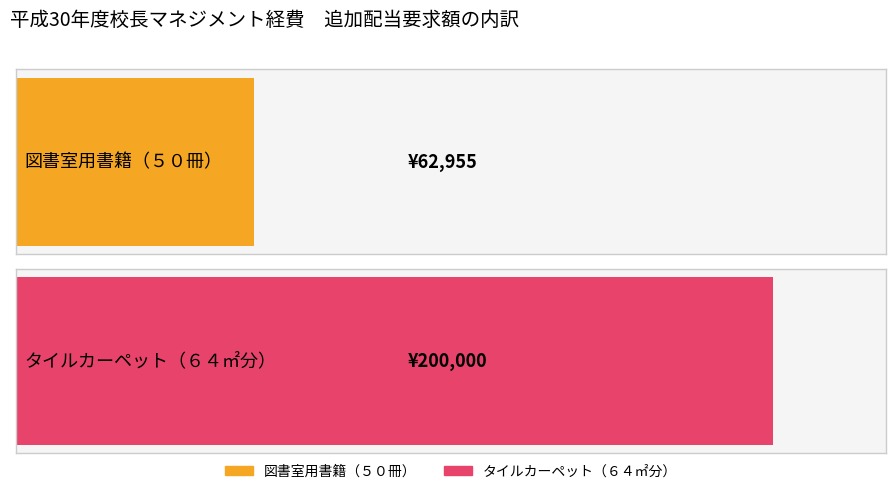

Rank the categories by value from highest to lowest.

タイルカーペット（６４㎡分）, 図書室用書籍（５０冊）